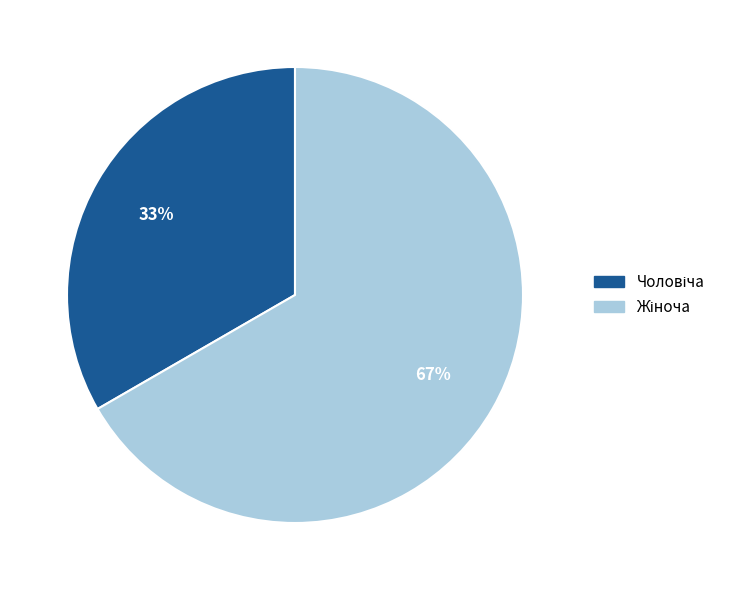

How many slices are in this pie chart?

2